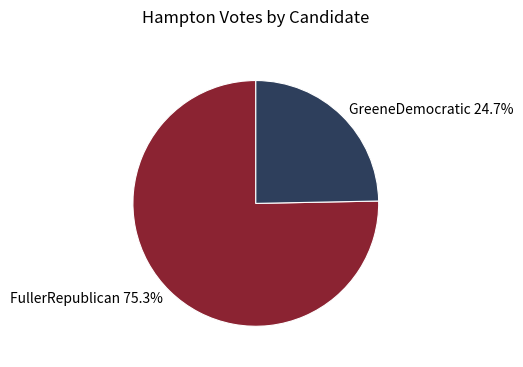

What percentage is NOT represented by FullerRepublican?

24.7%